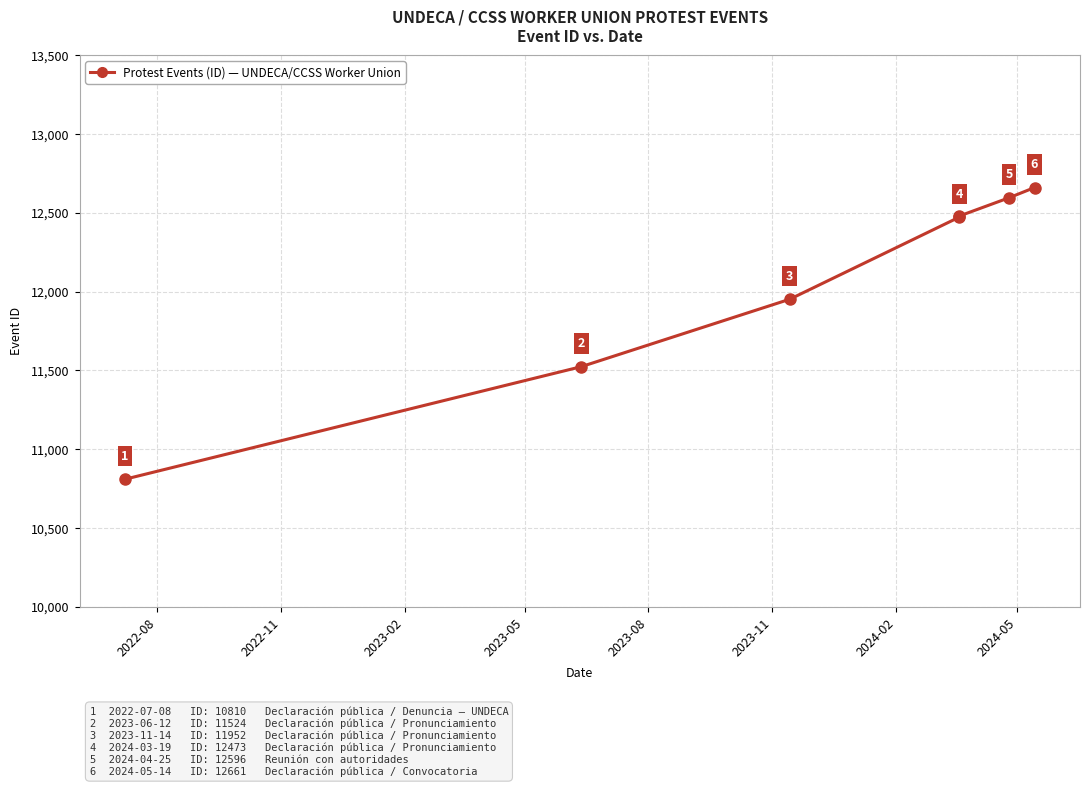

What position from the left is 2023-11?

6